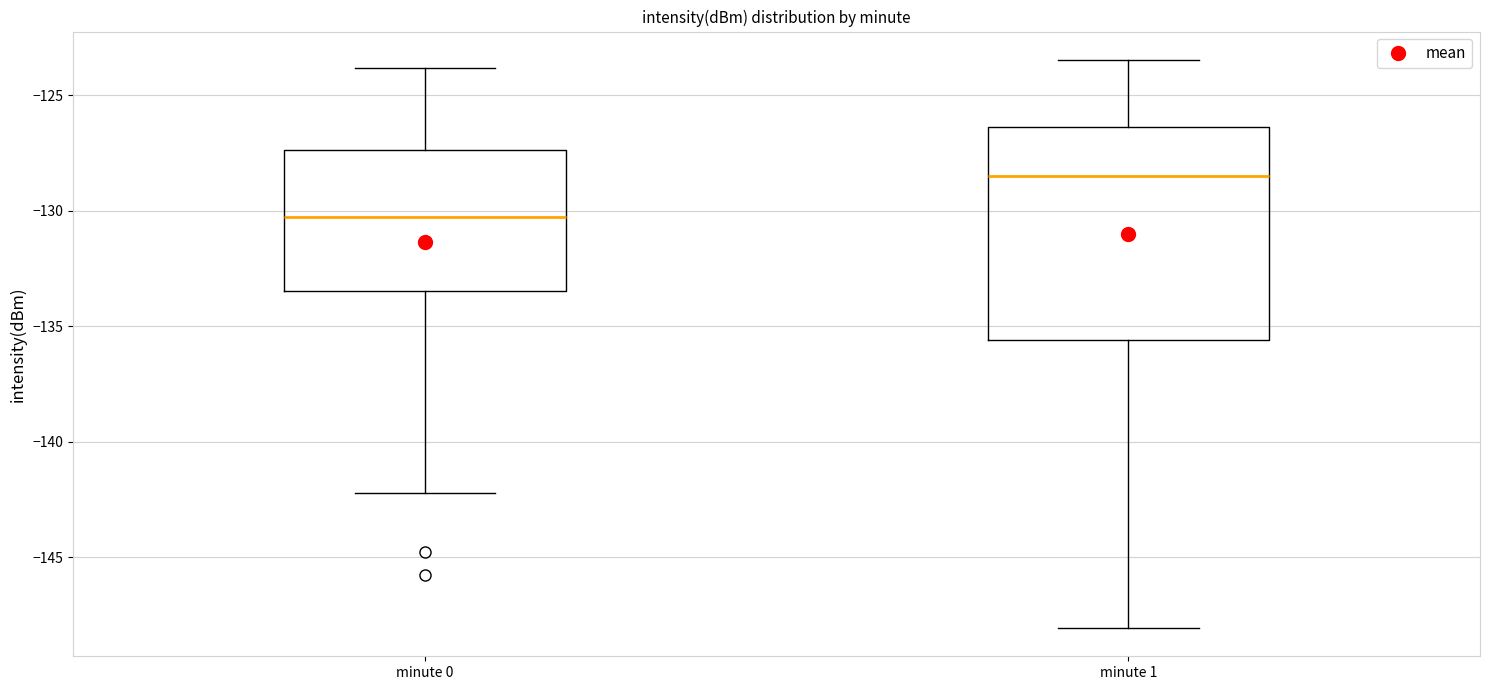

Which box is the tallest, from its lower edge to its upper edge?

minute 1